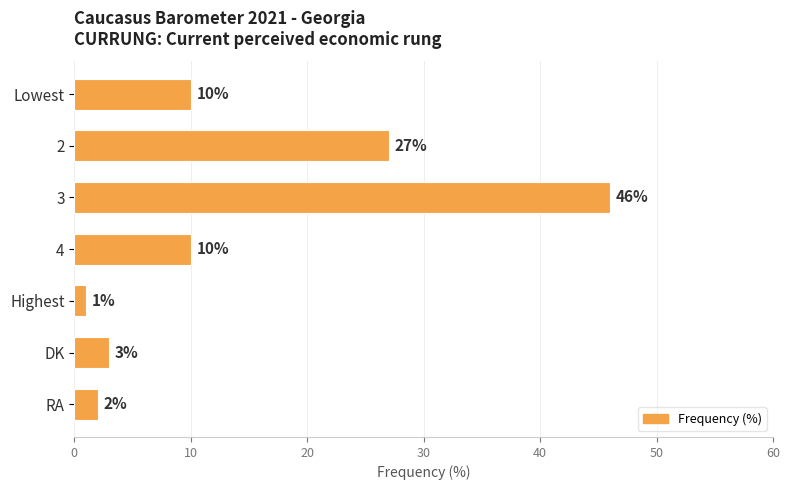

Reading top to bottom, list all the values displayed in this chart.

Lowest=10	2=27	3=46	4=10	Highest=1	DK=3	RA=2